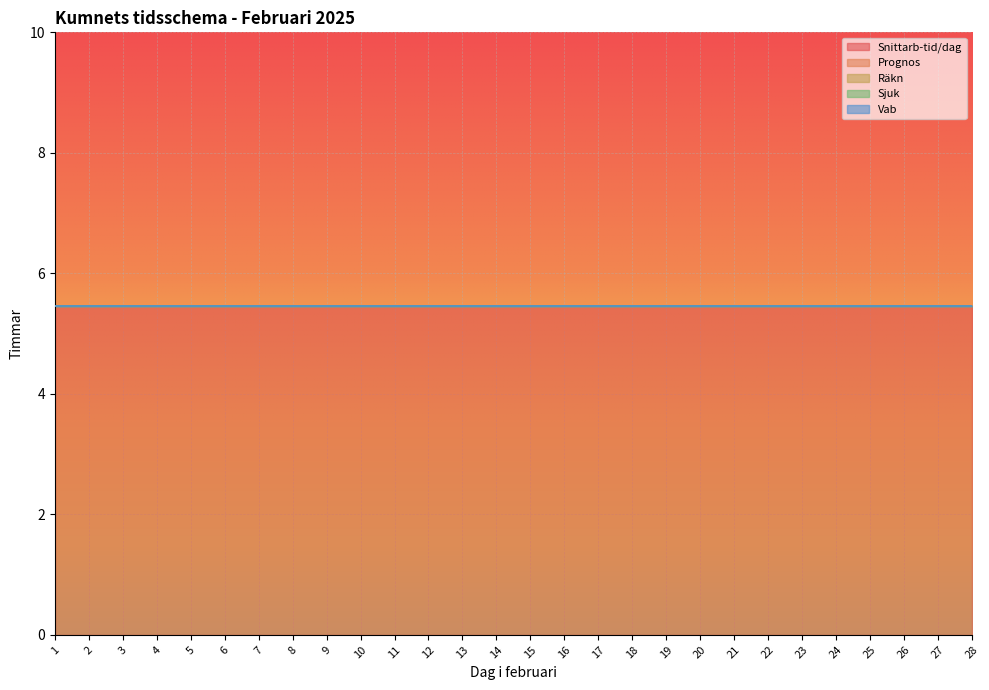

True or false: Vab has more than 2 interior local peaks.

False